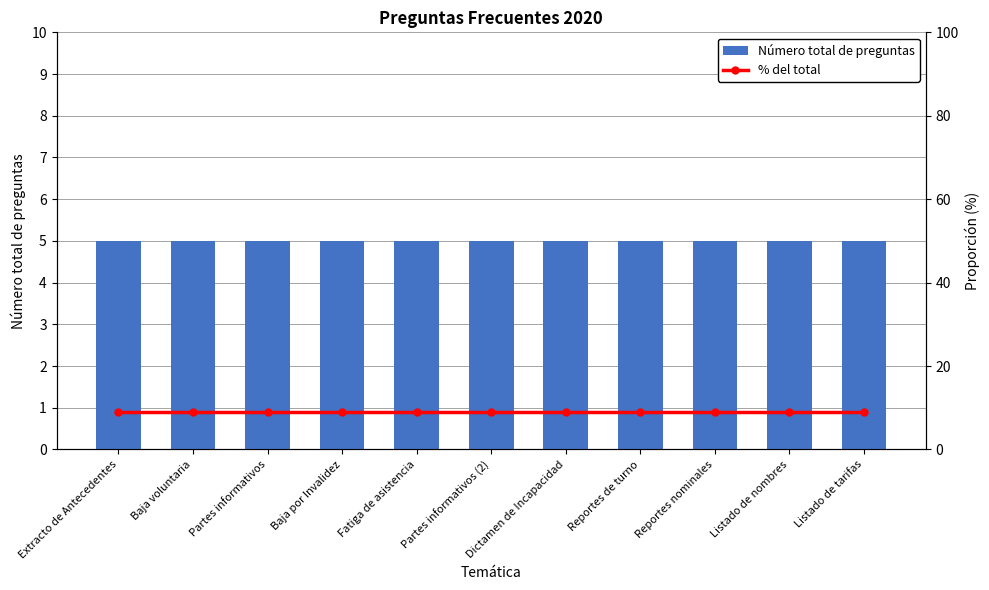

Which series changed the most between Partes informativos and Reportes nominales?

Número total de preguntas